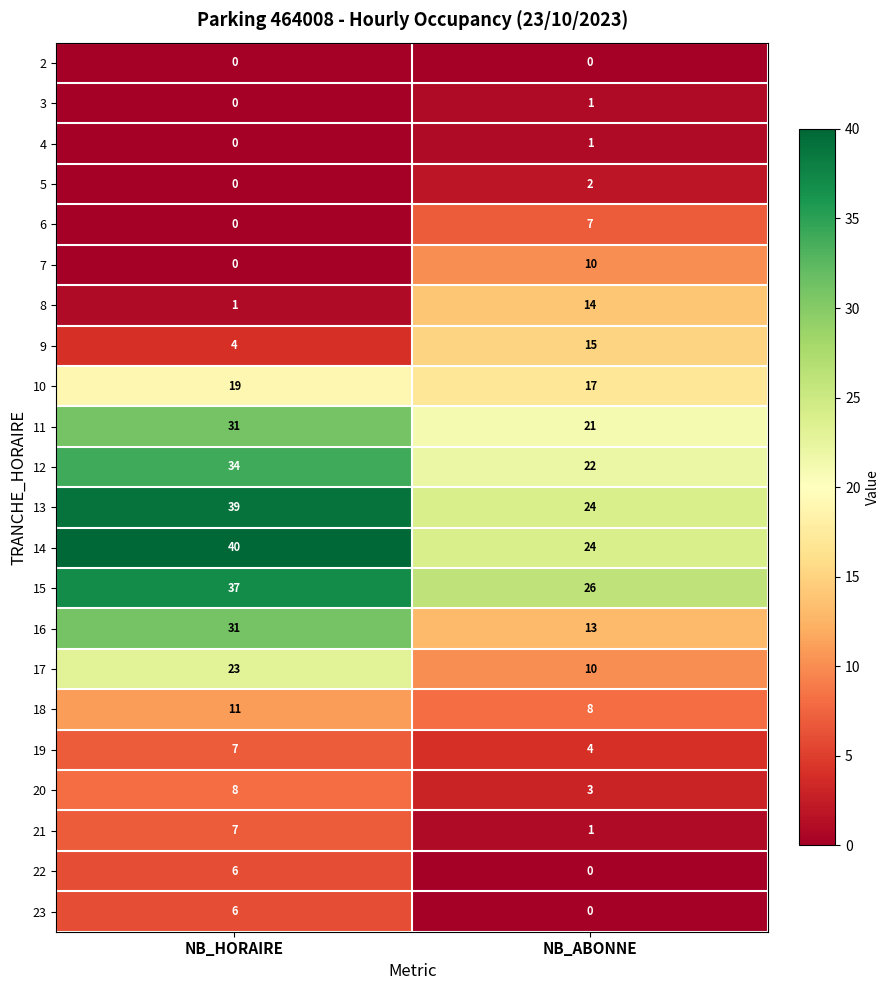

What is the average value of the 8 series?

8